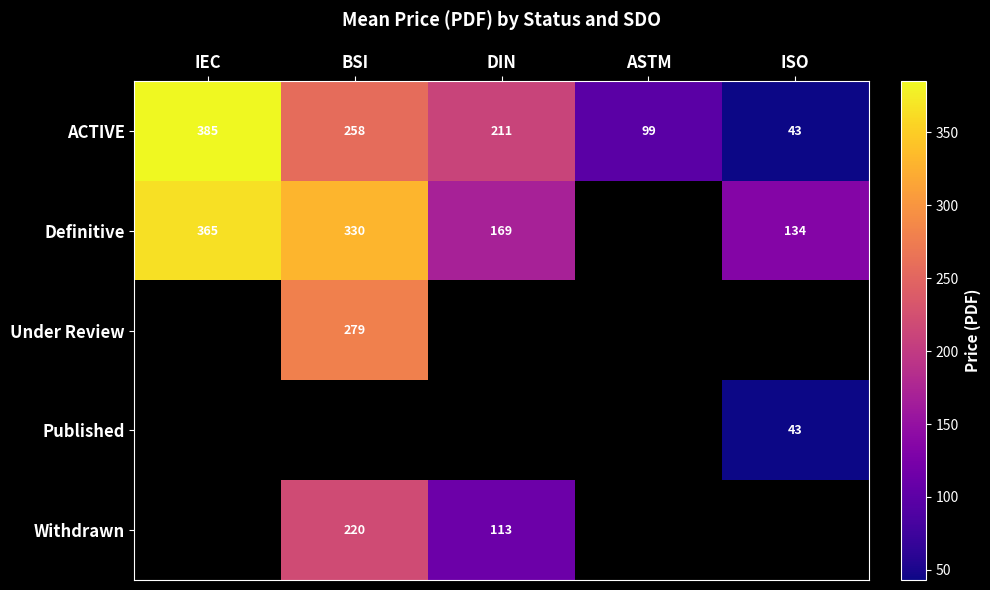

Where is ACTIVE nearest to the value 214?

DIN